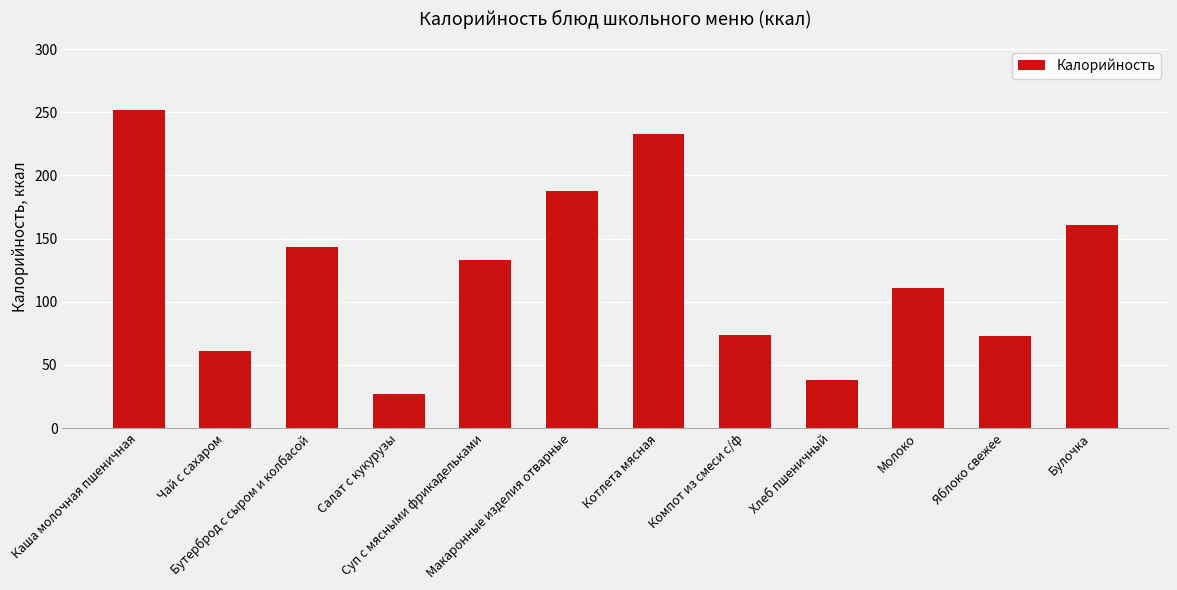

What is the minimum value shown in the chart?

27